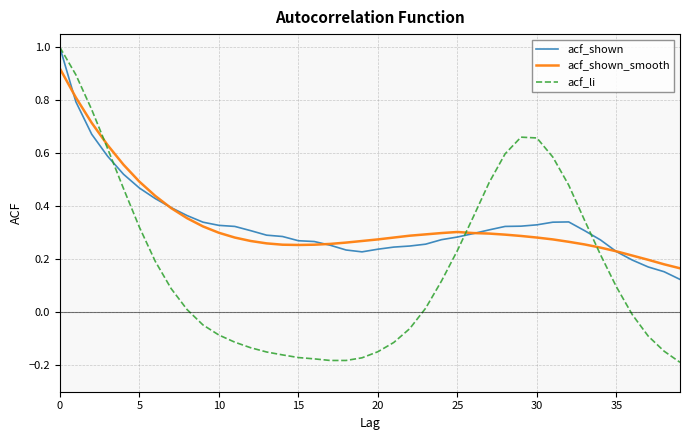

What is the highest value of the acf_shown series?

1.0